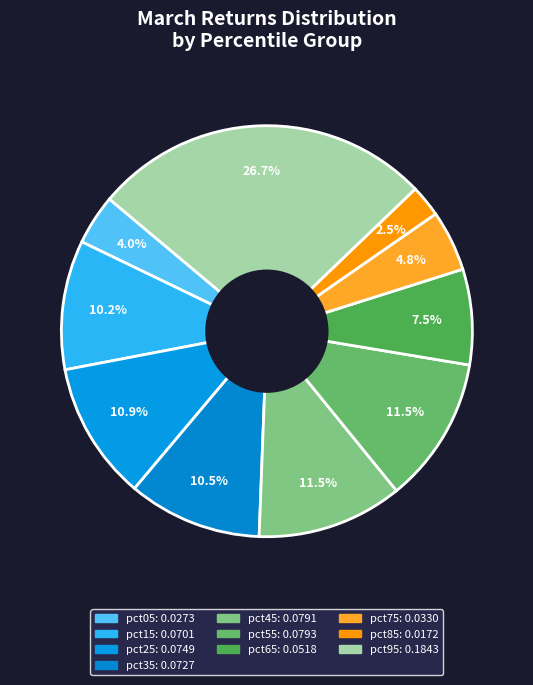

Which slice is the largest?

pct95